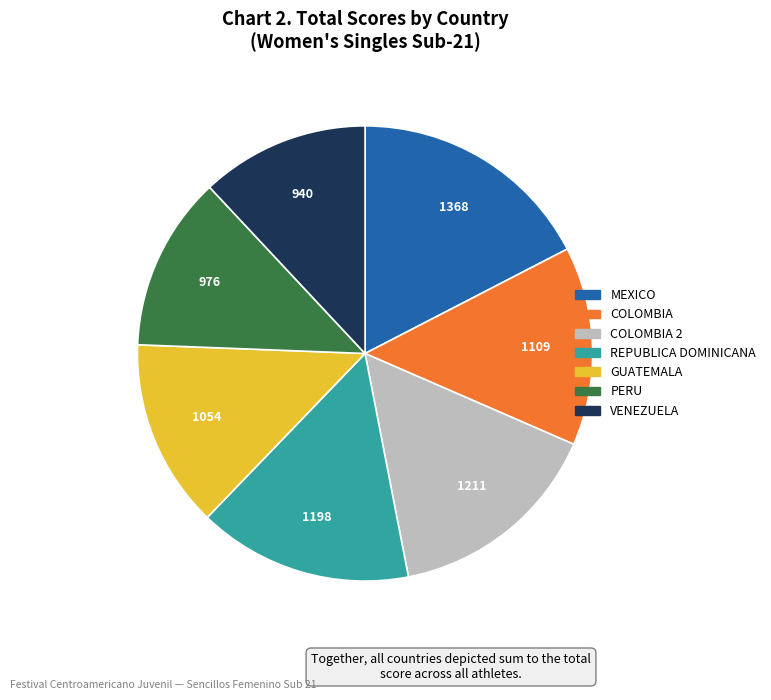

Is there a majority slice in this chart?

No